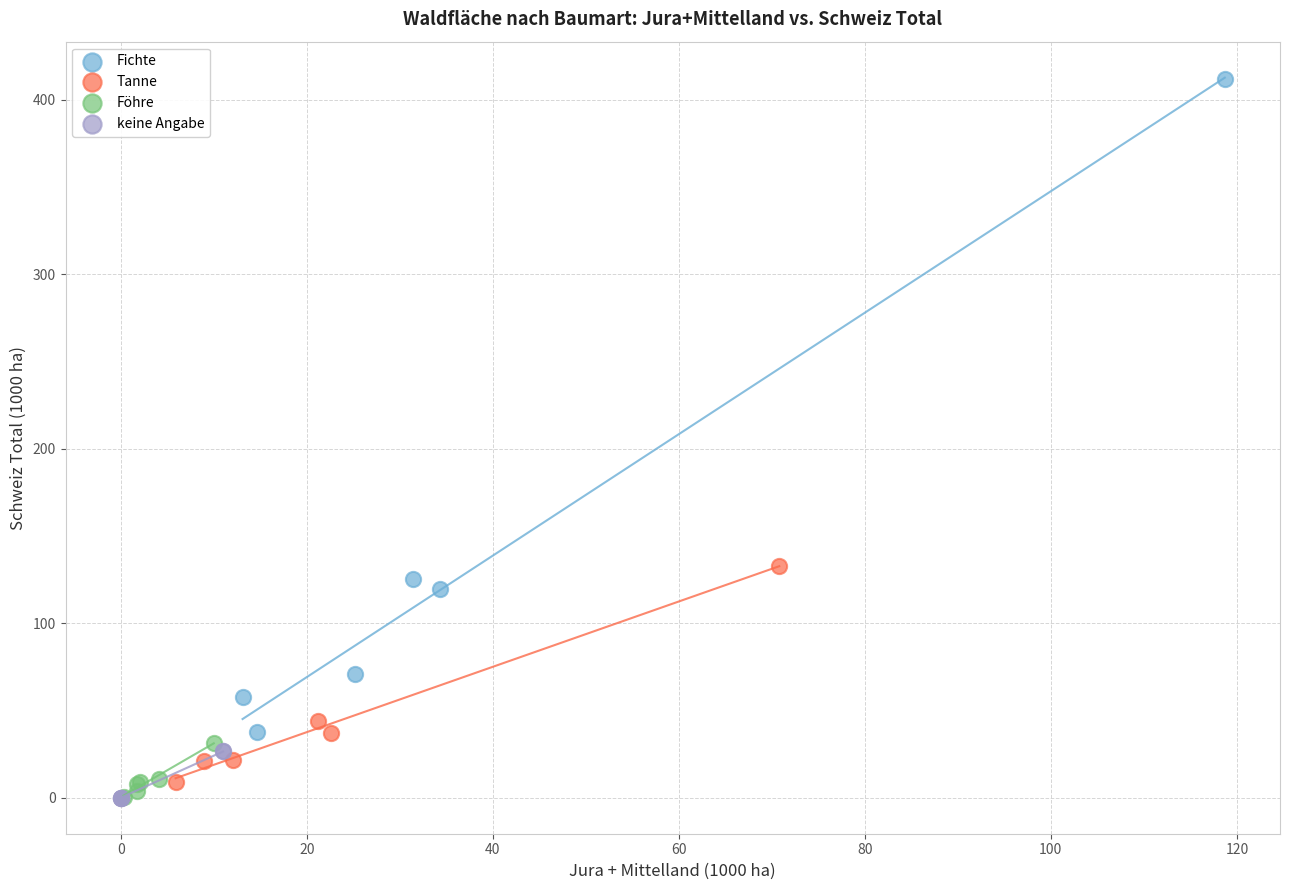

Which series contains the highest Y value?

Fichte